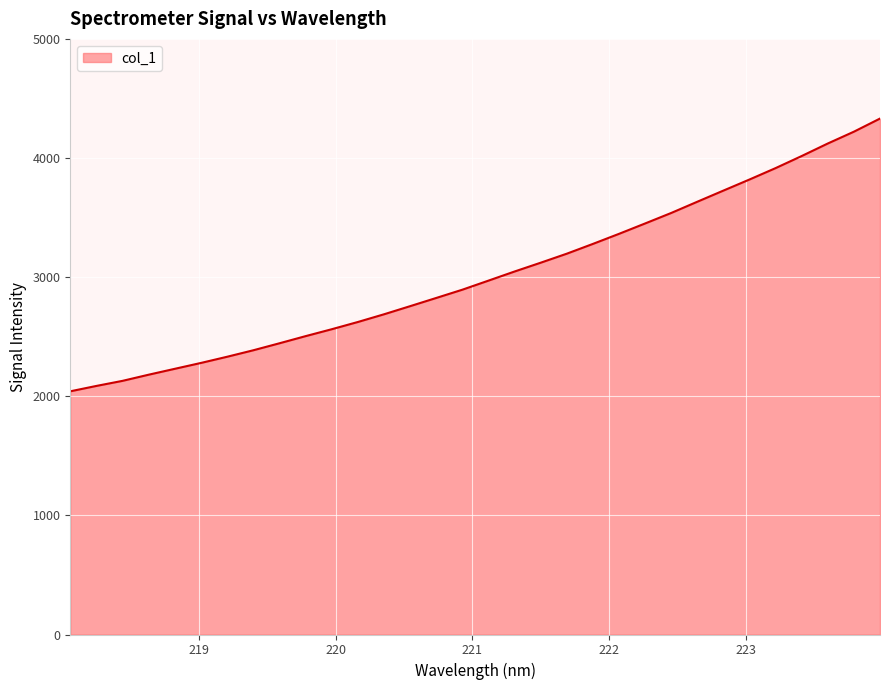

What is the difference between the maximum and minimum values?

2289.7